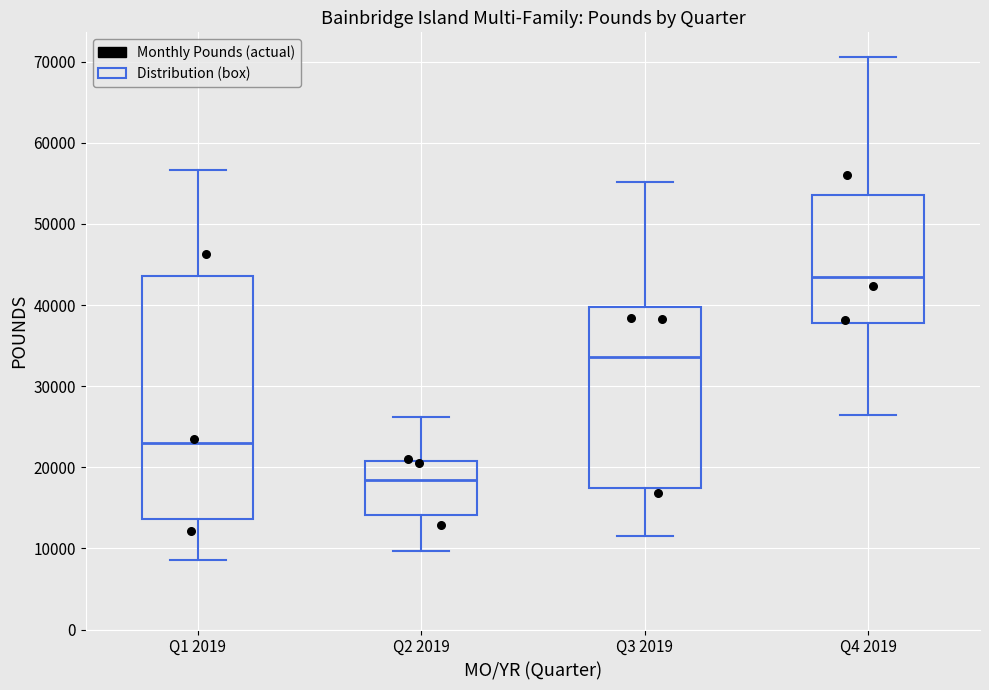

Reading left to right, read every box against the y-axis: the position of its median line, the range the box covers, and the ends of its whiskers. The values are not printed on the chart, so give them approximately, as read against the axis.

Q1 2019: median 23000, box 14000 to 44000, whiskers 9000 to 57000
Q2 2019: median 18000, box 14000 to 21000, whiskers 10000 to 26000
Q3 2019: median 34000, box 17000 to 40000, whiskers 11000 to 55000
Q4 2019: median 43000, box 38000 to 54000, whiskers 26000 to 71000